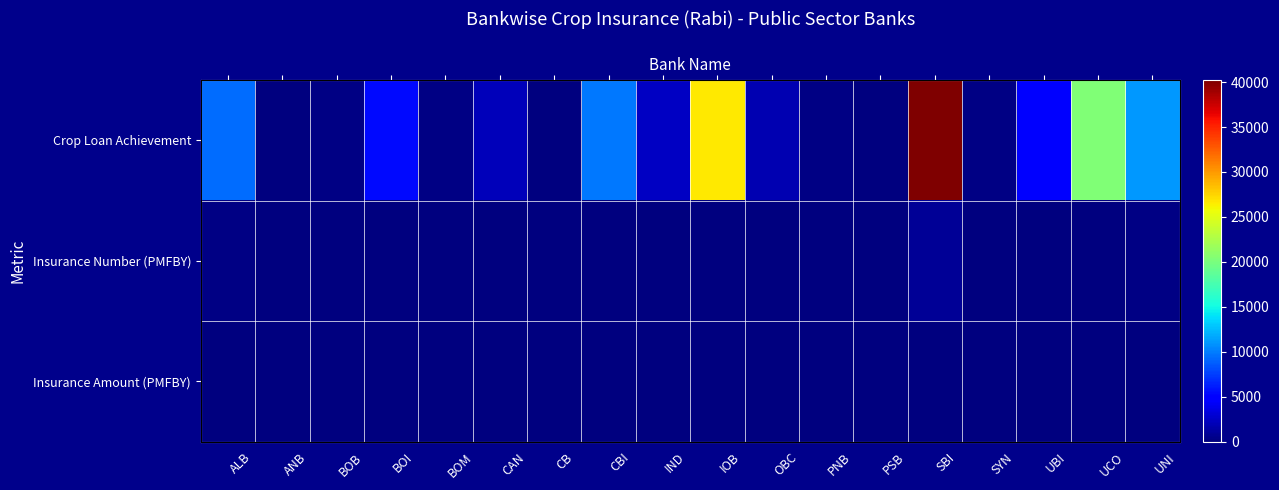

How many data points in Crop Loan Achievement are less than 2458?

9